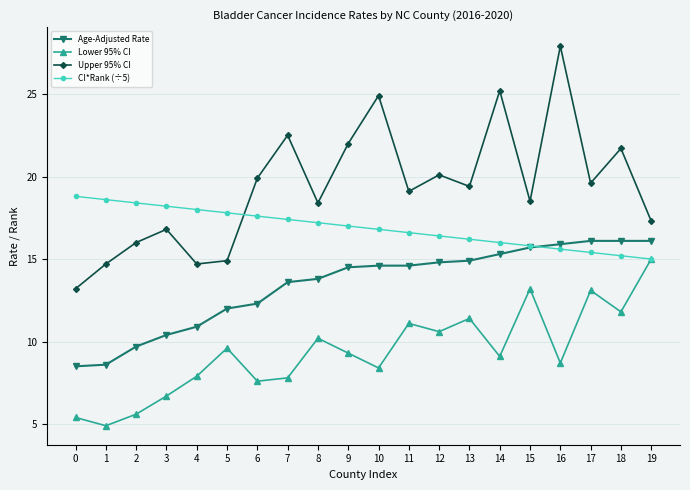

Count the number of categories in the chart.

20